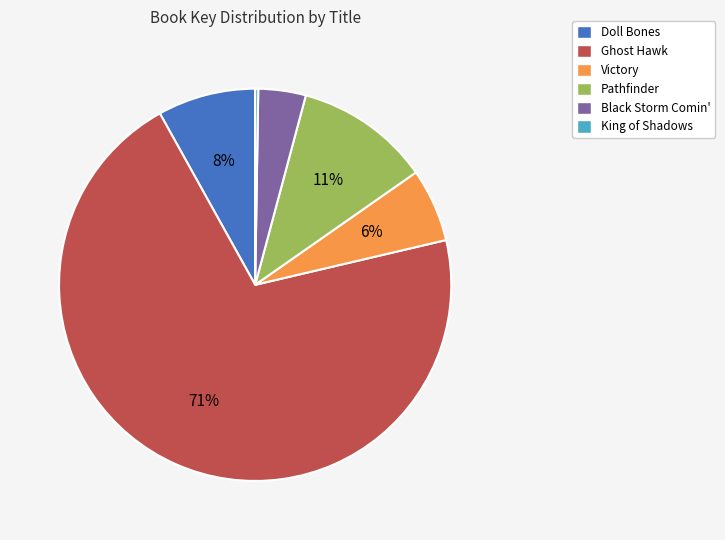

What percentage is the Doll Bones slice, to the nearest percent?

8%